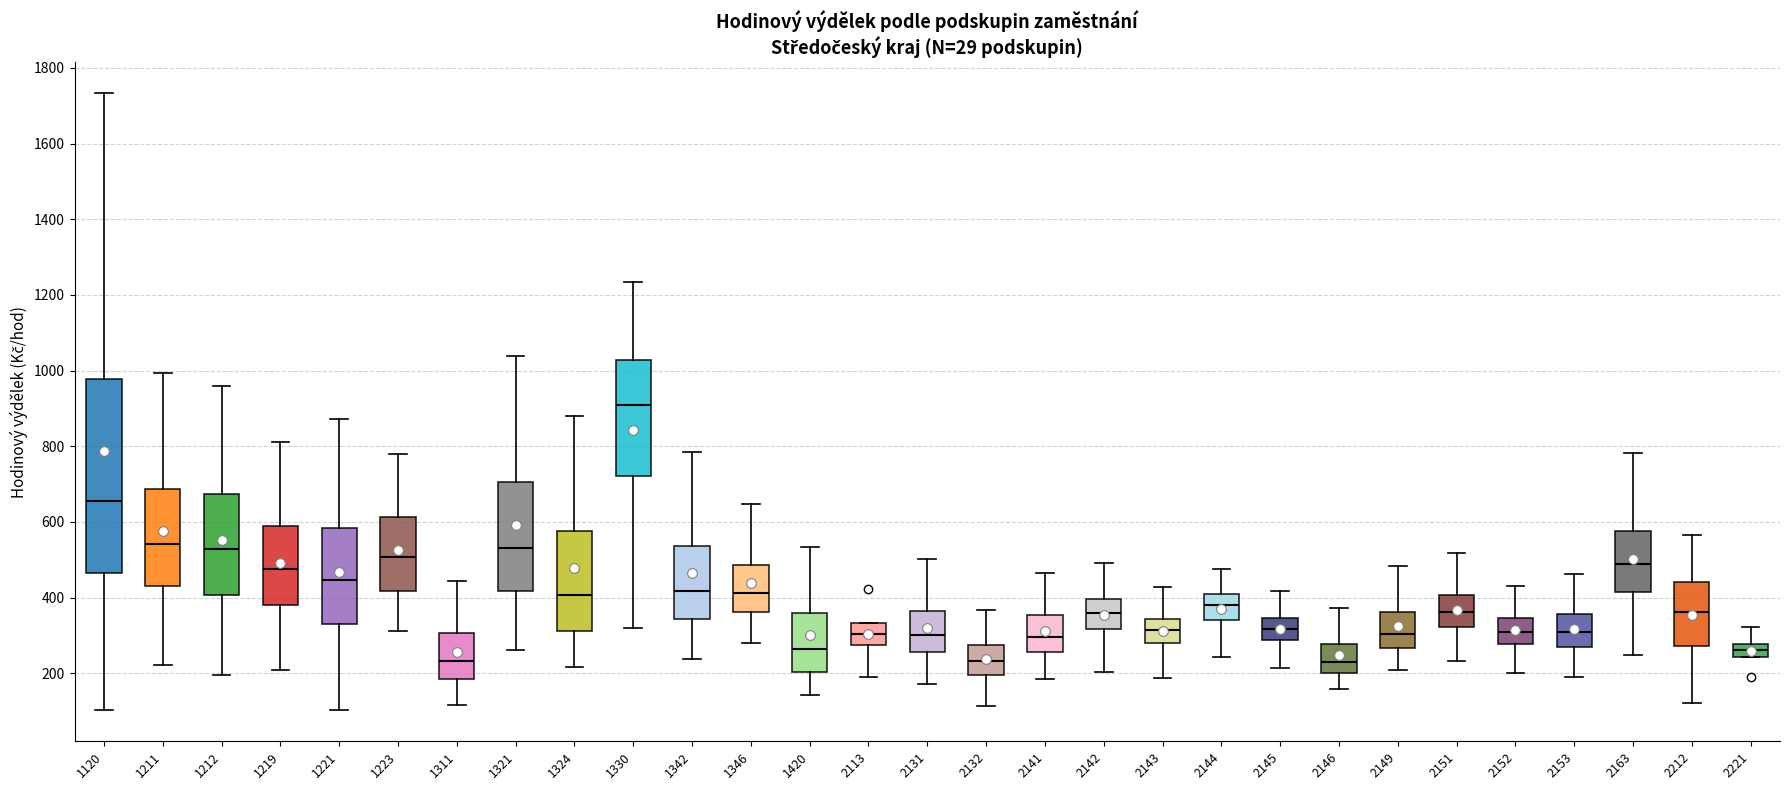

Which box is the tallest, from its lower edge to its upper edge?

1120